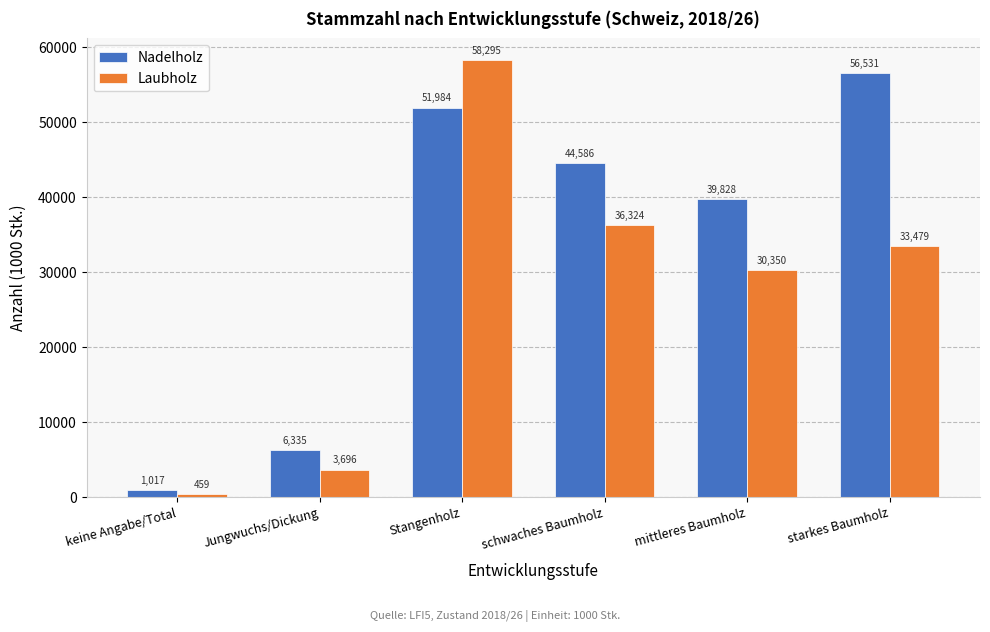

Reading left to right, list all the values displayed in this chart.

Nadelholz: keine Angabe/Total=1017	Jungwuchs/Dickung=6335	Stangenholz=51984	schwaches Baumholz=44586	mittleres Baumholz=39828	starkes Baumholz=56531
Laubholz: keine Angabe/Total=459	Jungwuchs/Dickung=3696	Stangenholz=58295	schwaches Baumholz=36324	mittleres Baumholz=30350	starkes Baumholz=33479